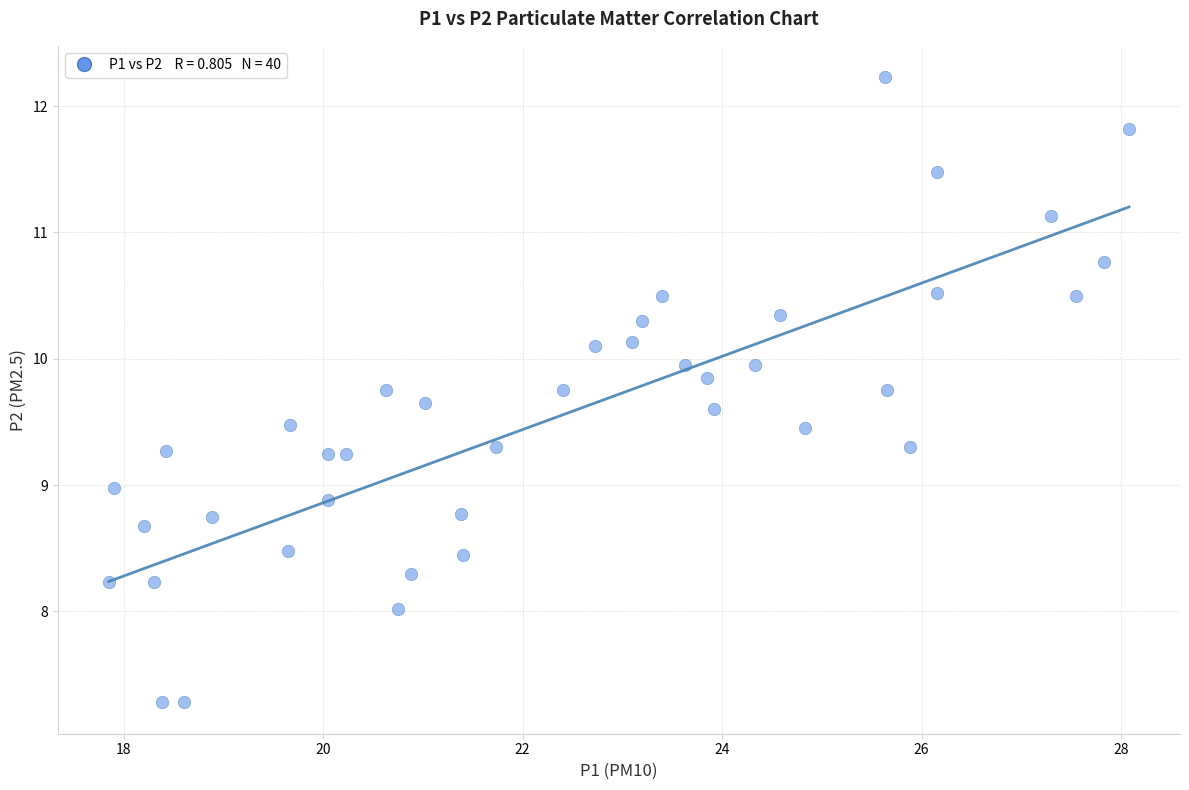

What is the range of X values (max minus min)?

10.2